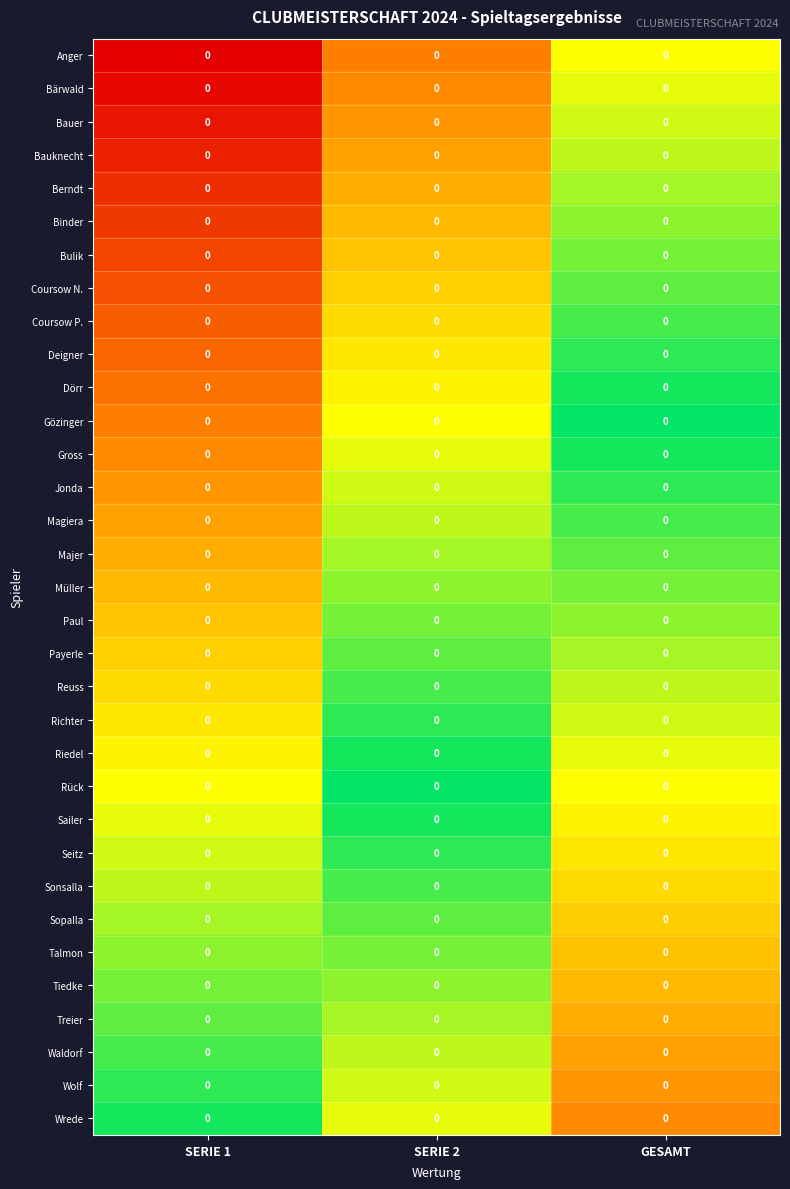

At which category is the sum across all series the highest?

GESAMT